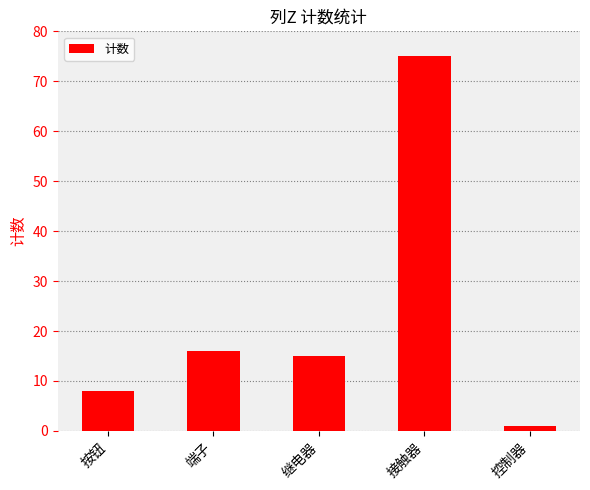

Rank the categories by value from lowest to highest.

控制器, 按钮, 继电器, 端子, 接触器